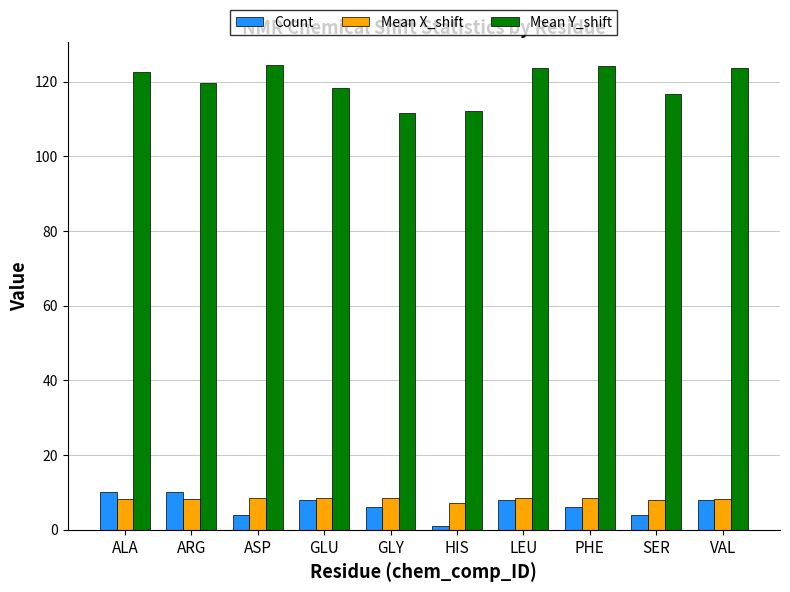

What is the label of the 8th bar from the right?

ASP